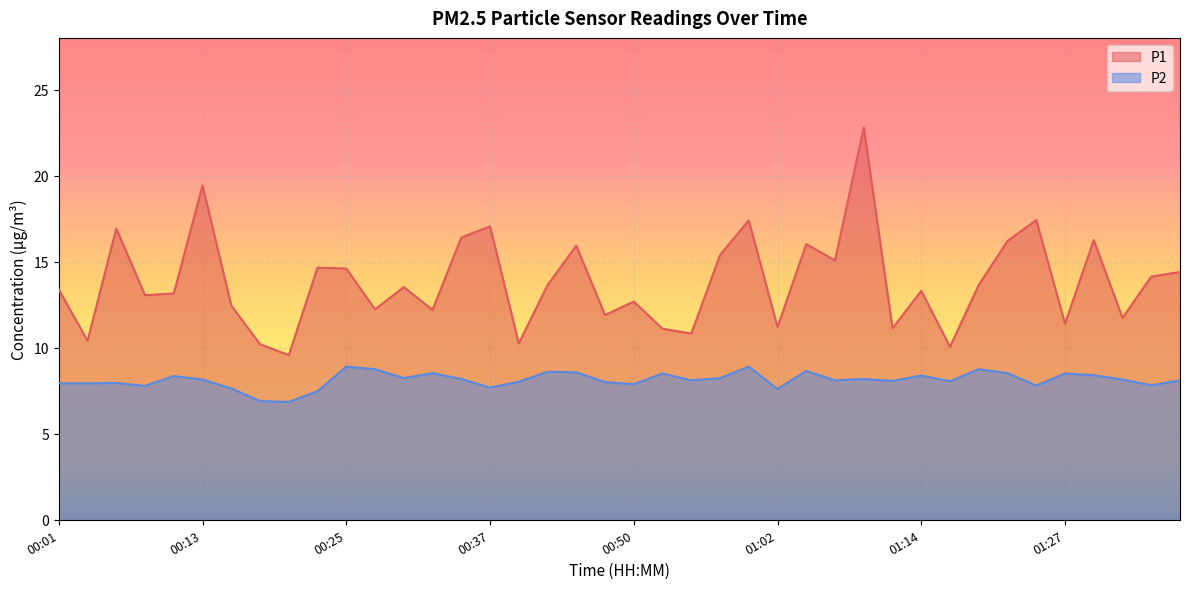

List the labels in order of P1 value, largest first.

01:09, 00:13, 01:24, 00:59, 00:37, 00:06, 00:35, 01:29, 01:22, 01:04, 00:45, 00:57, 01:07, 00:23, 00:25, 01:37, 01:34, 01:19, 00:42, 00:30, 00:01, 01:14, 00:11, 00:08, 00:50, 00:16, 00:28, 00:33, 00:47, 01:32, 01:27, 01:02, 01:11, 00:52, 00:54, 00:03, 00:40, 00:18, 01:17, 00:21